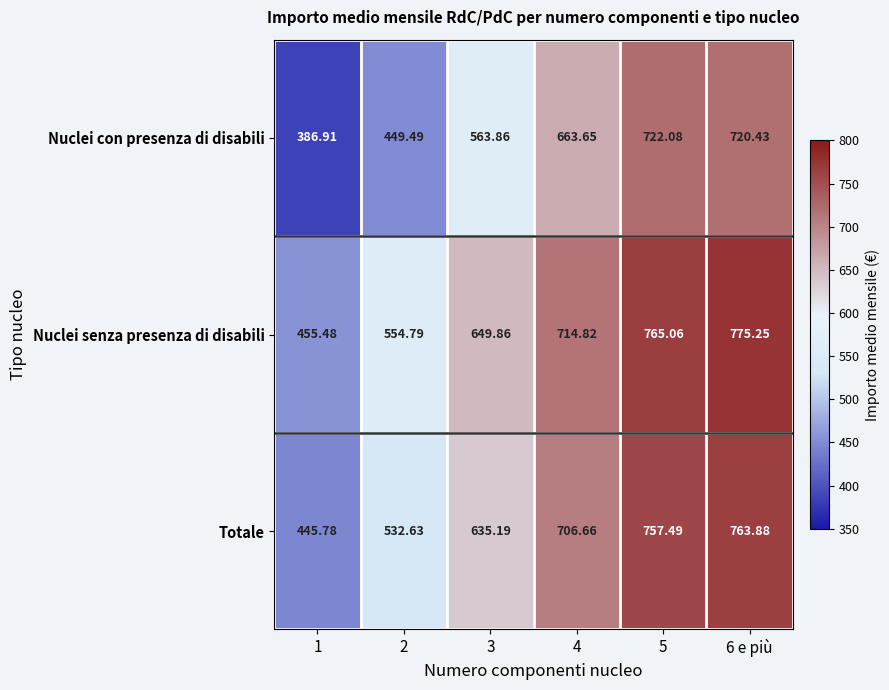

How many values in the Nuclei con presenza di disabili series exceed 663?

3